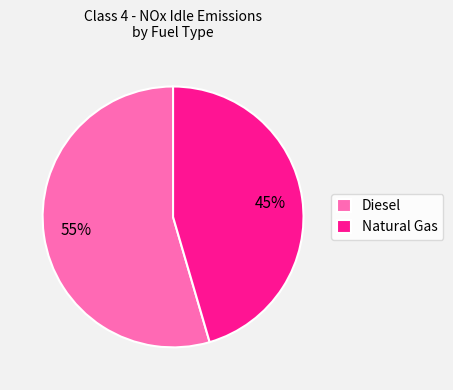

Combined, do Diesel and Natural Gas account for over 50%?

Yes